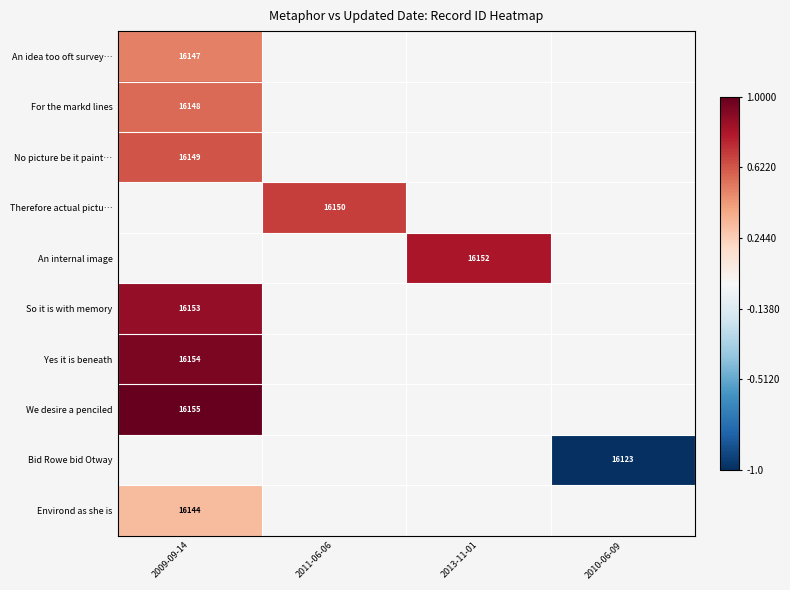

True or false: An internal image has a value of 16152.0 at 2013-11-01.

True